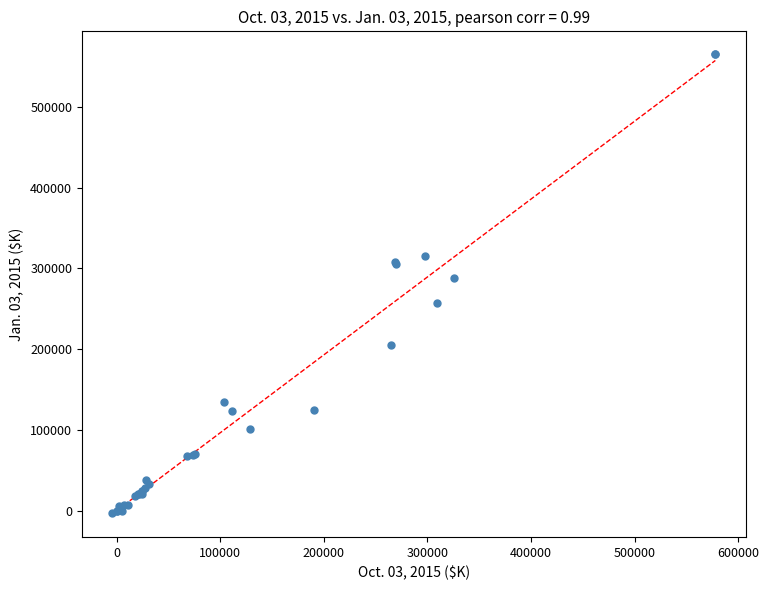

What Y value in the scatter plot is closest to 281456?

288686